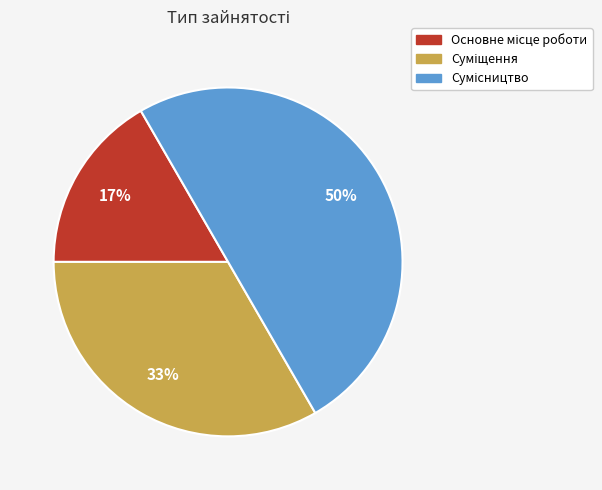

How many segments does this pie chart have?

3